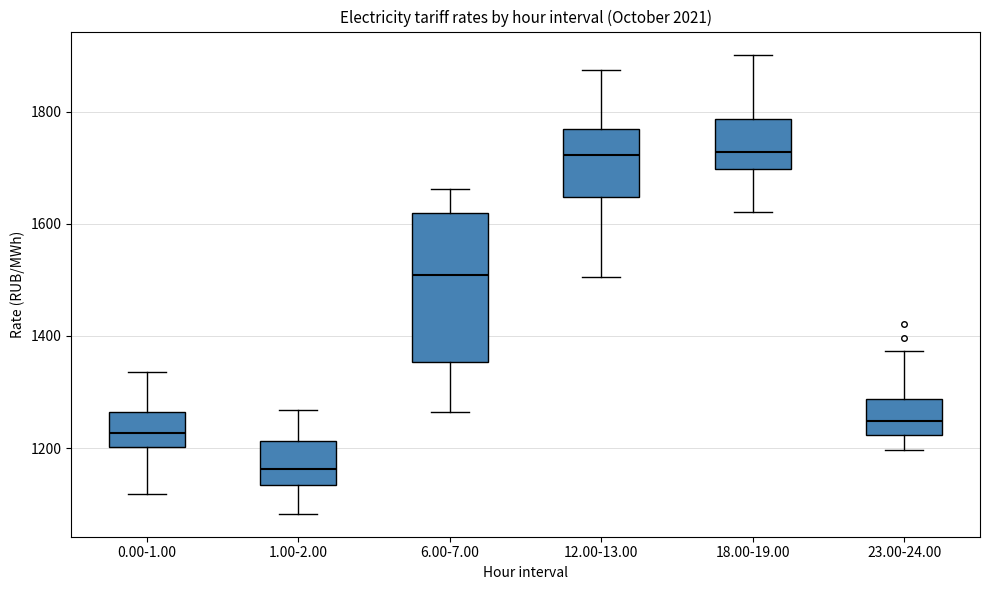

Comparing the boxes themselves (not the whiskers), which one is the tallest?

6.00-7.00